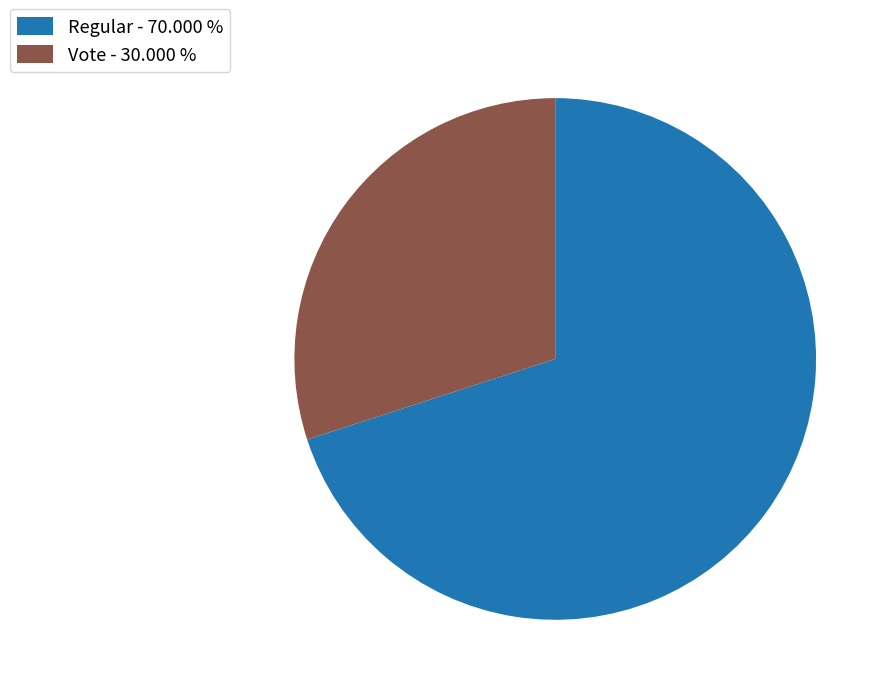

Is it true that Regular is 70% of the pie?

True